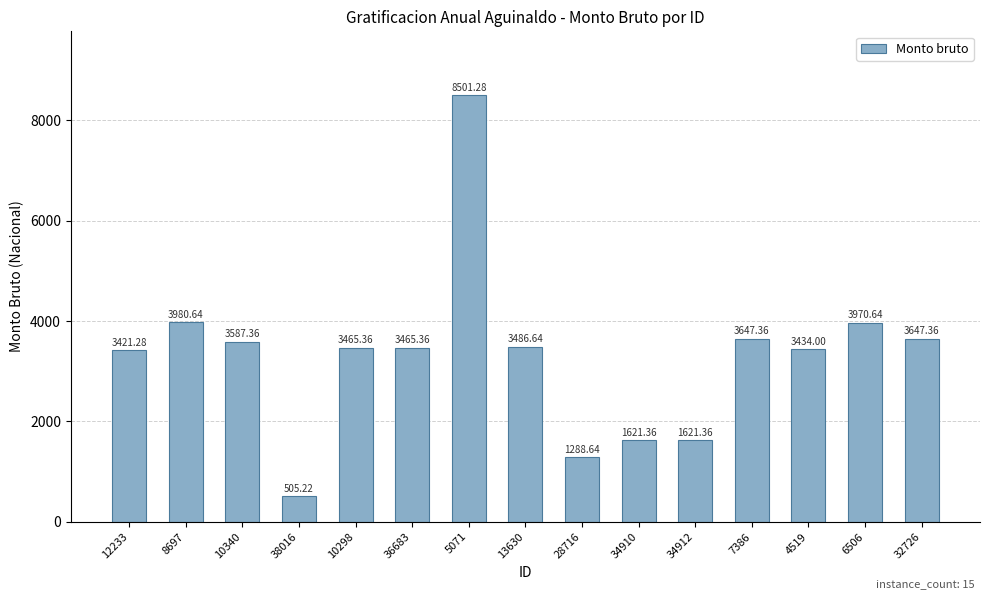

Does the chart contain any negative values?

No